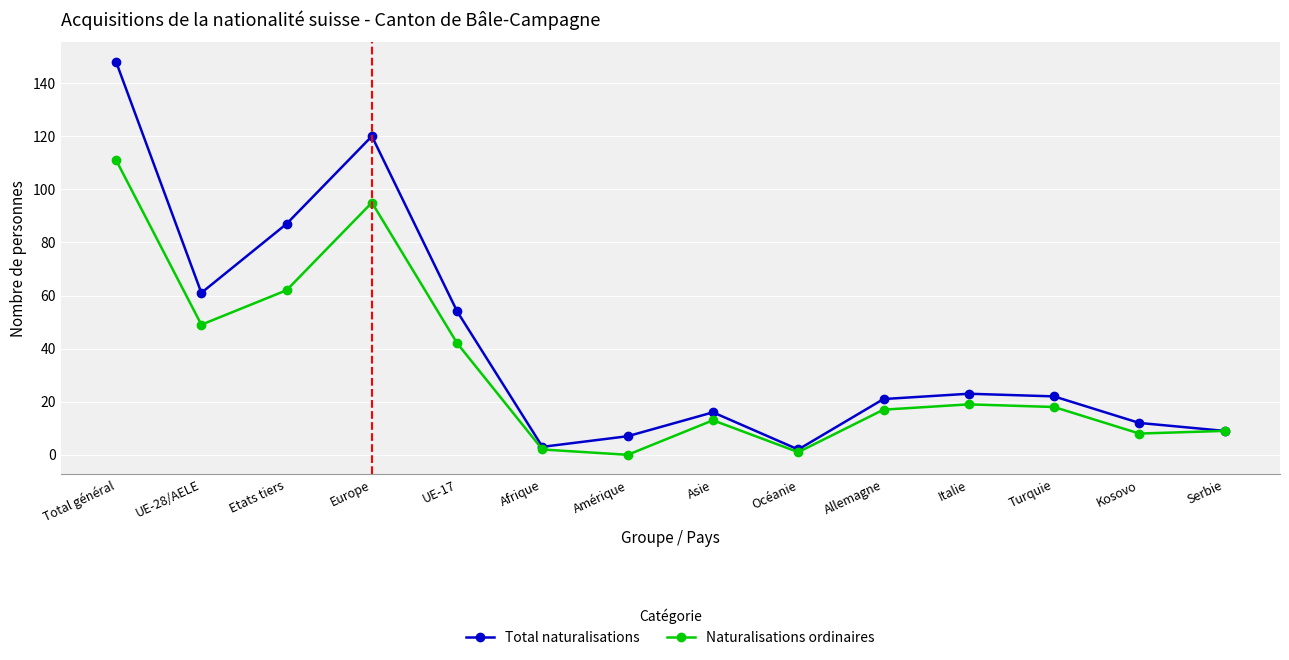

How many distinct data groups are displayed?

2